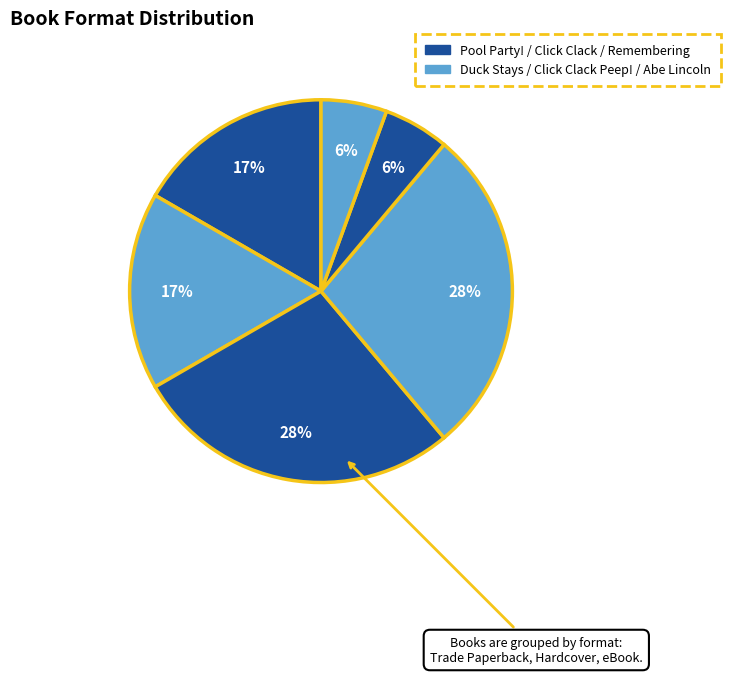

Count the number of slices in the pie.

6